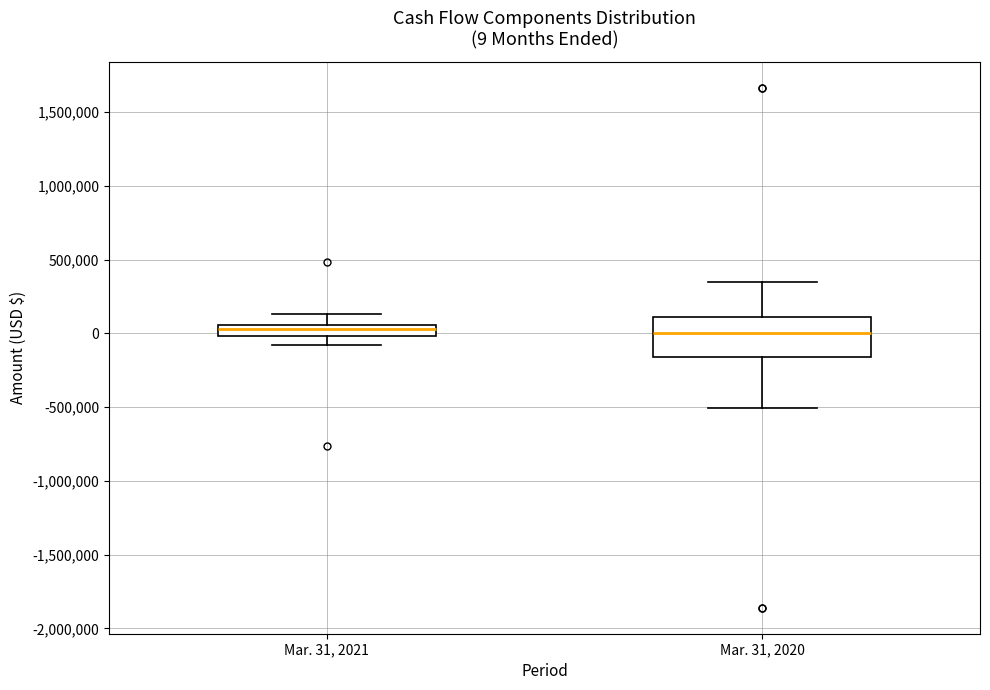

Which box is the tallest, from its lower edge to its upper edge?

Mar. 31, 2020